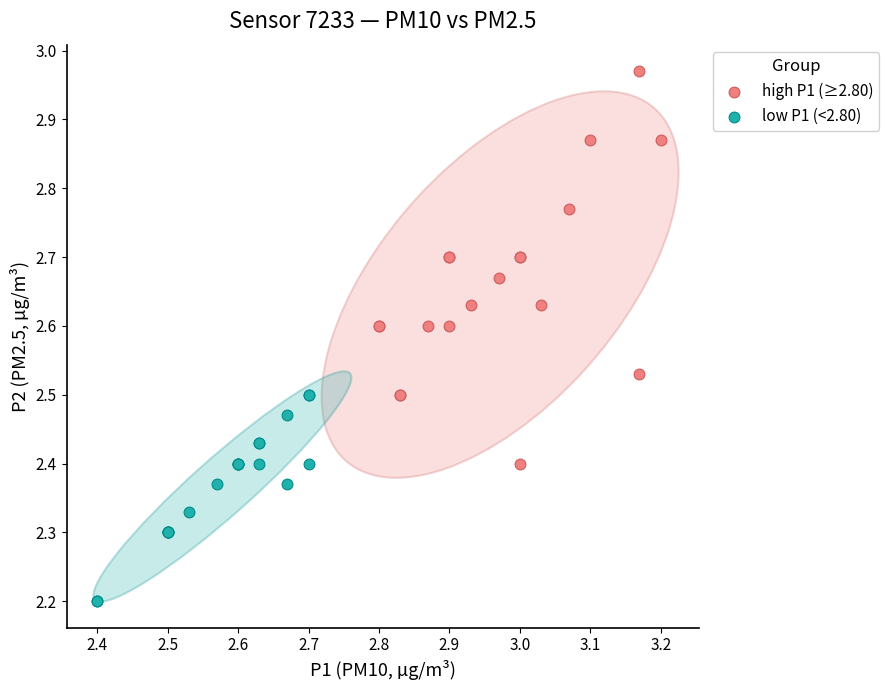

Which series has the widest spread of Y values?

high P1 (≥2.80)